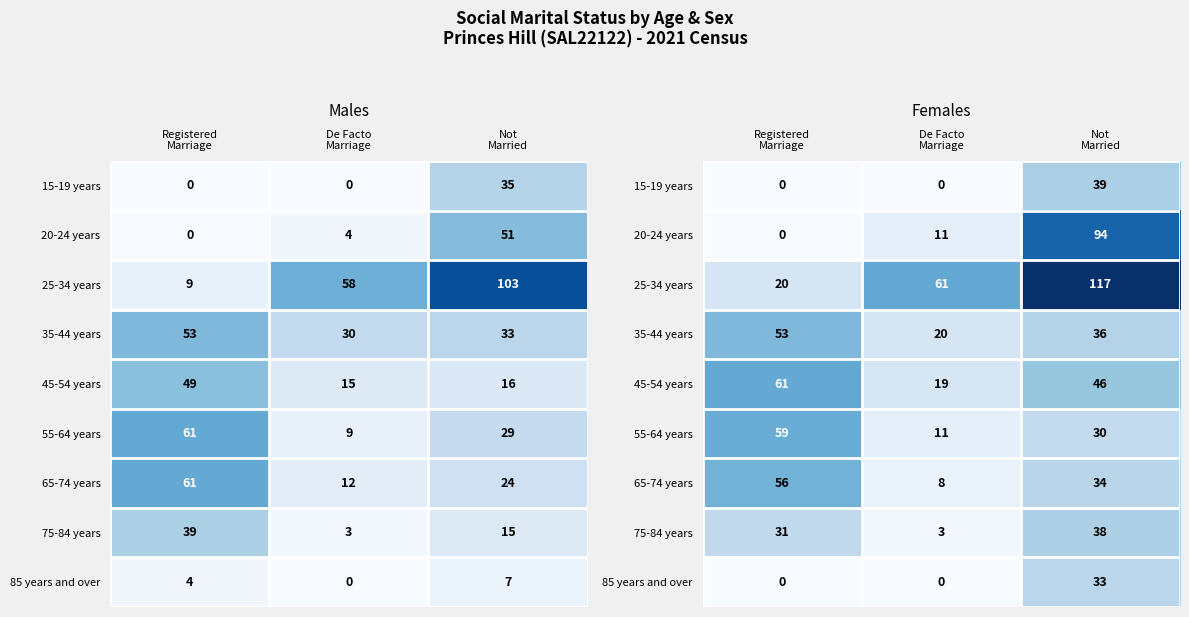

The 25-34 years series shows 55 at Not Married. True or false?

False